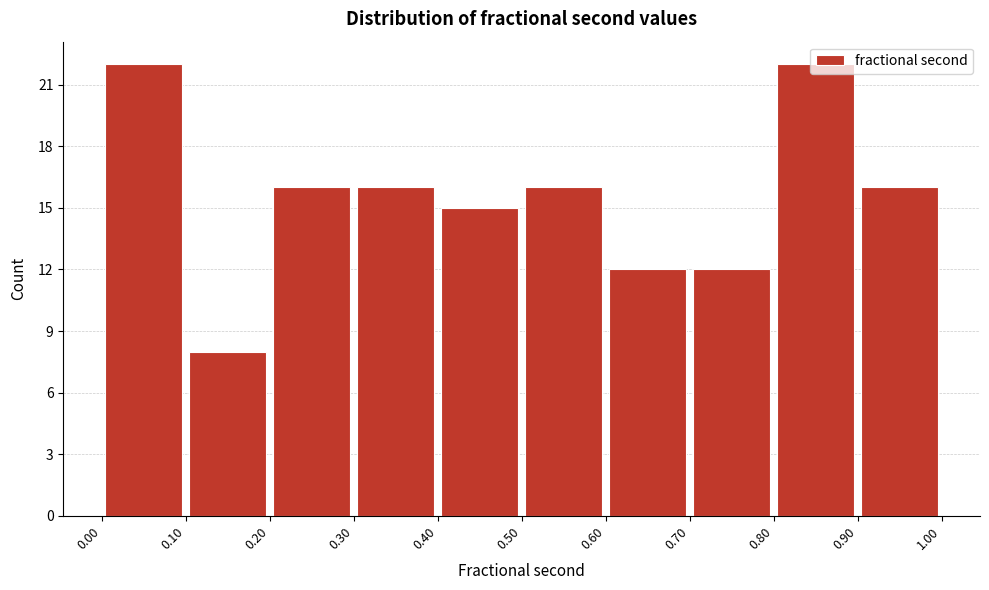

Reading left to right, transcribe this chart: for each bar, give the range it covers on the x-axis and its height. The values are not printed on the chart, so give them approximately, as read against the axis.

0.00 to 0.10: 22
0.10 to 0.20: 8
0.20 to 0.30: 16
0.30 to 0.40: 16
0.40 to 0.50: 15
0.50 to 0.60: 16
0.60 to 0.70: 12
0.70 to 0.80: 12
0.80 to 0.90: 22
0.90 to 1.00: 16